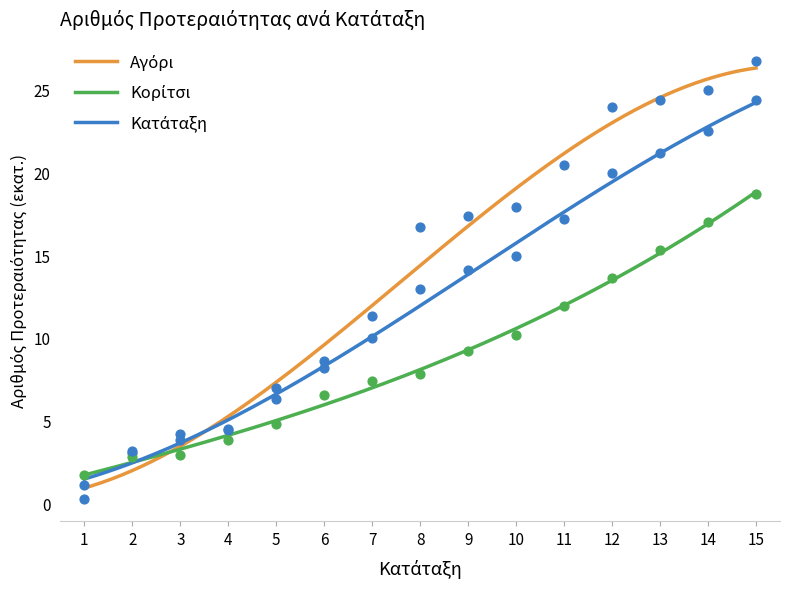

What is the total value across all series at 9?

40.7